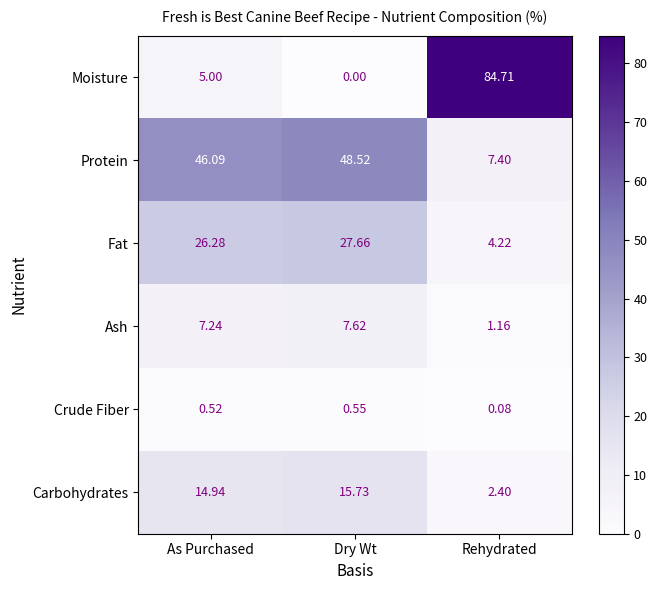

Rank the series by their maximum value, from highest to lowest.

Moisture, Protein, Fat, Carbohydrates, Ash, Crude Fiber